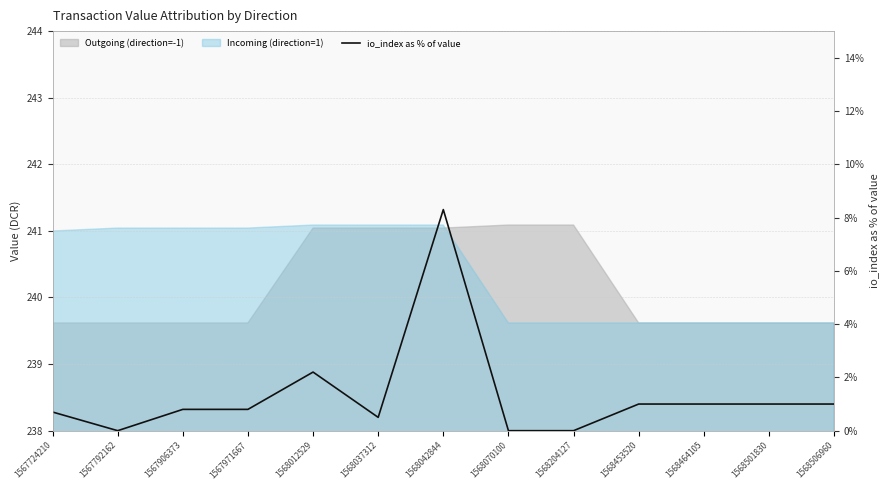

How many lines are shown in the chart?

1